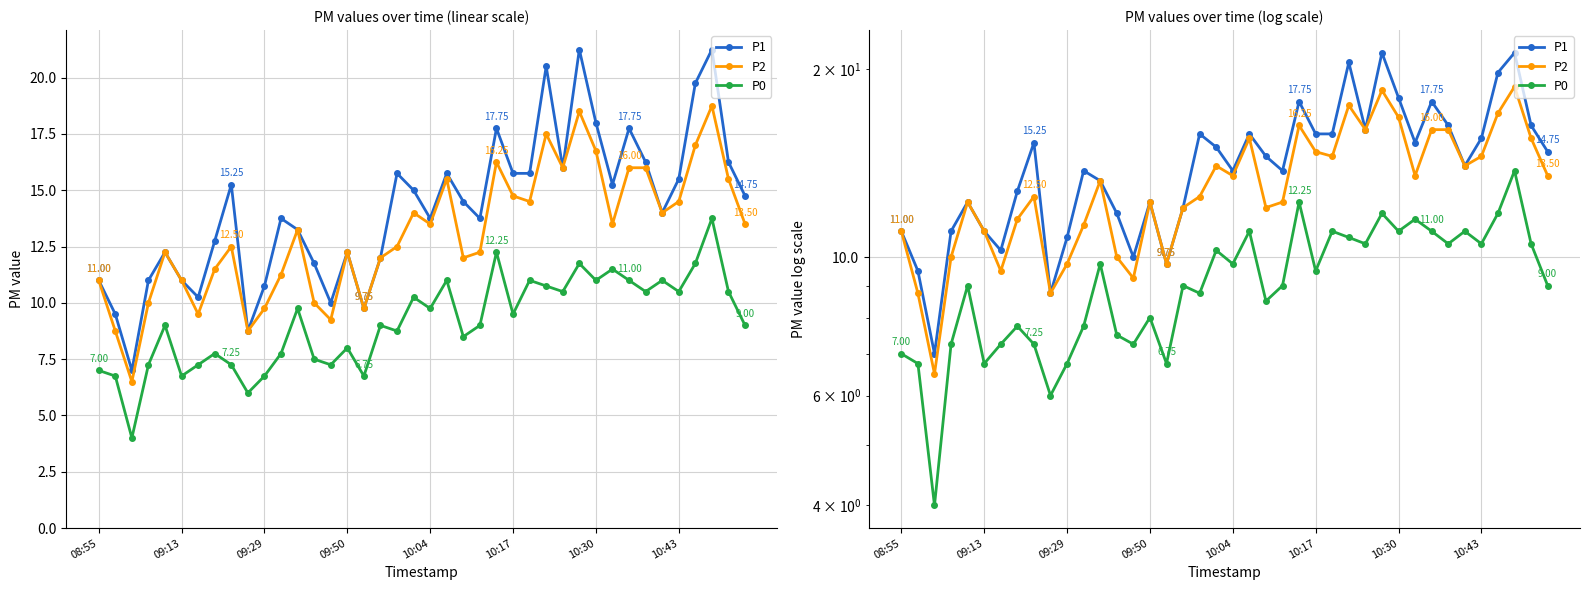

What is the minimum value for P1?

7.0